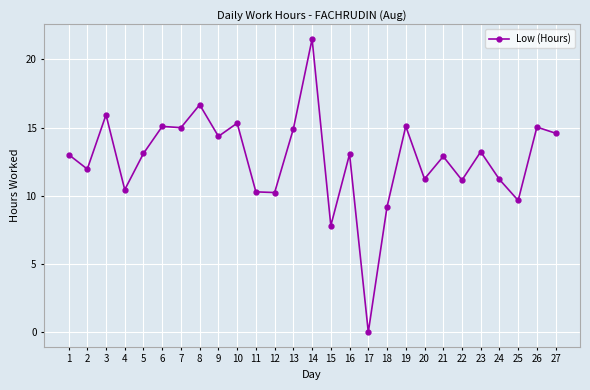

At which category does the data reach its first local valley?

2